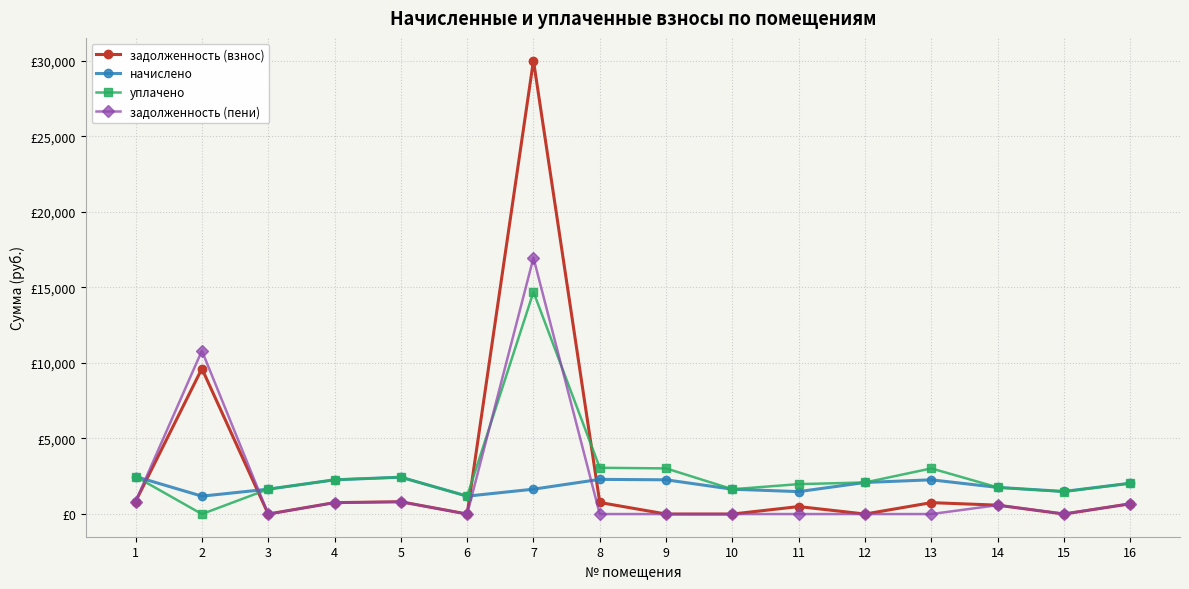

At which label does уплачено first exceed 2089?

1